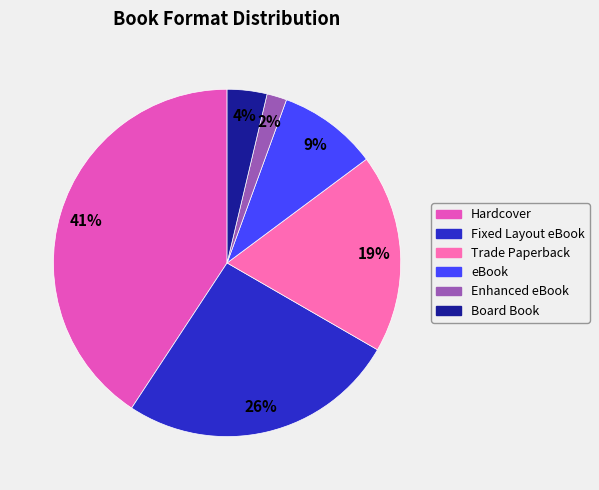

How many slices are in this pie chart?

6